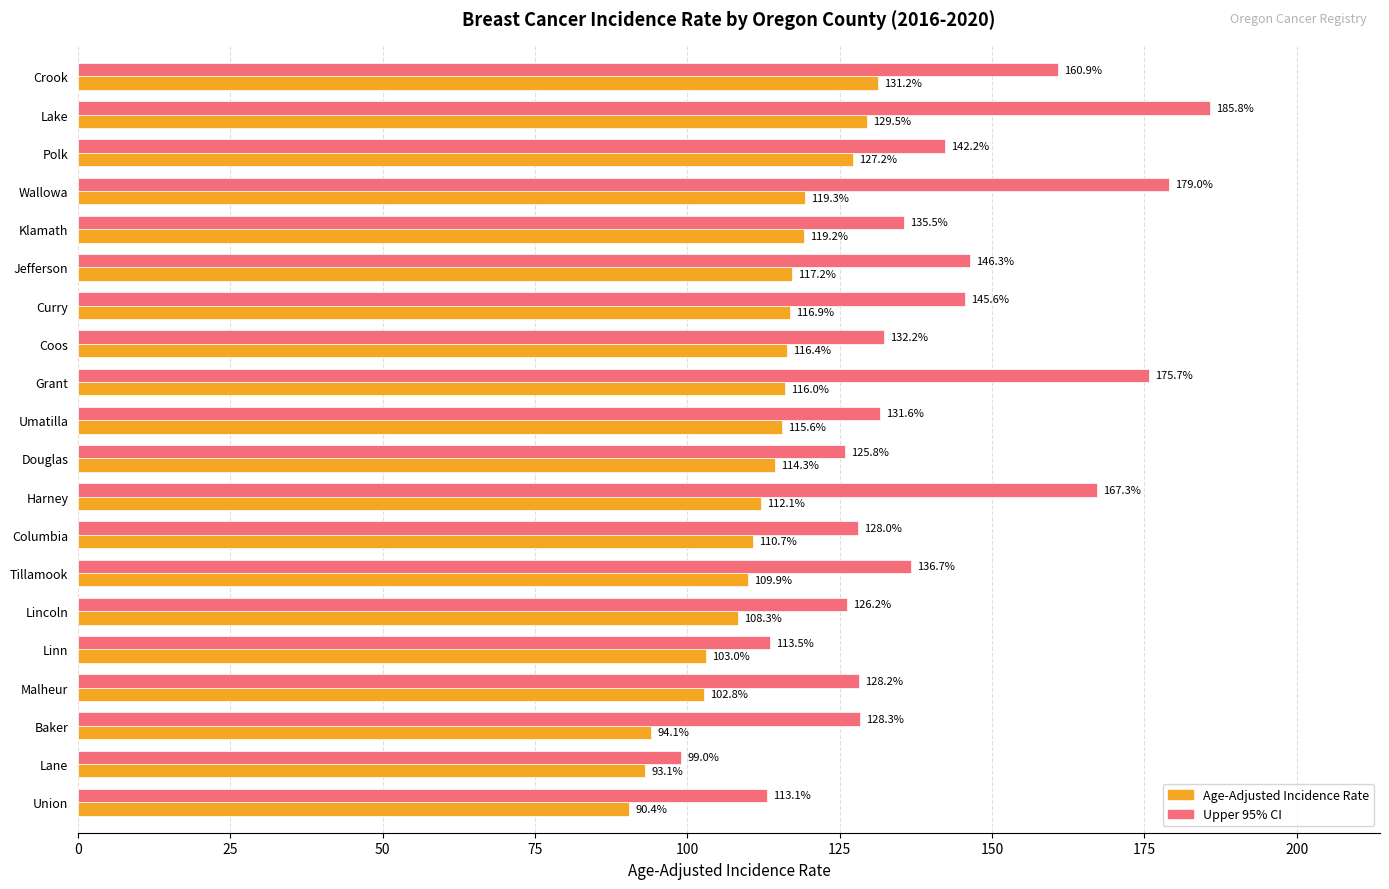

Where is Upper 95% CI nearest to the value 142?

Polk